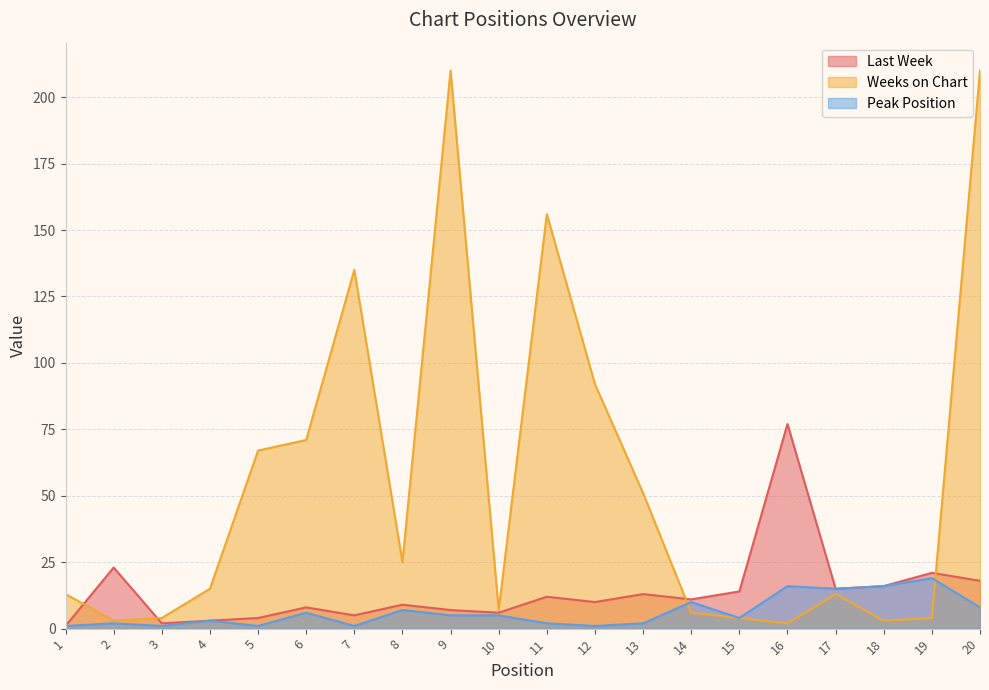

What is the difference between the second highest and second lowest values in the Weeks on Chart series?

207